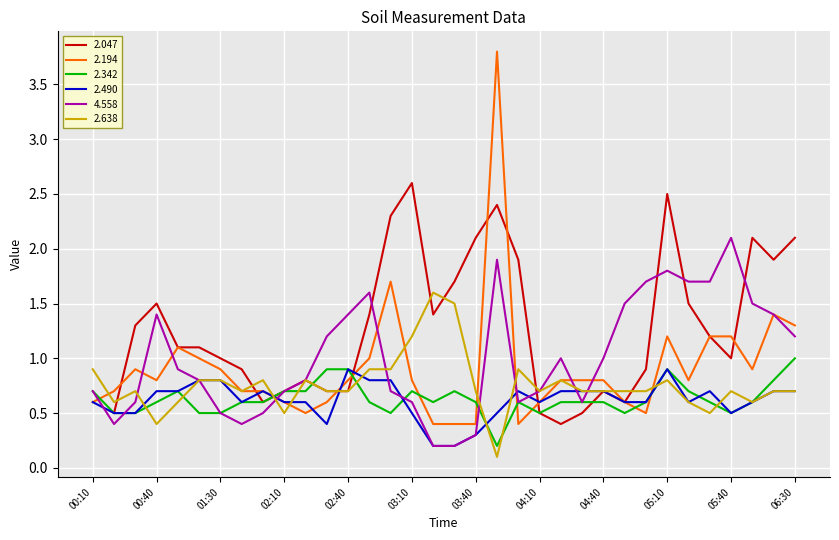

The 2.638 series shows 1.1 at 02:40. True or false?

False